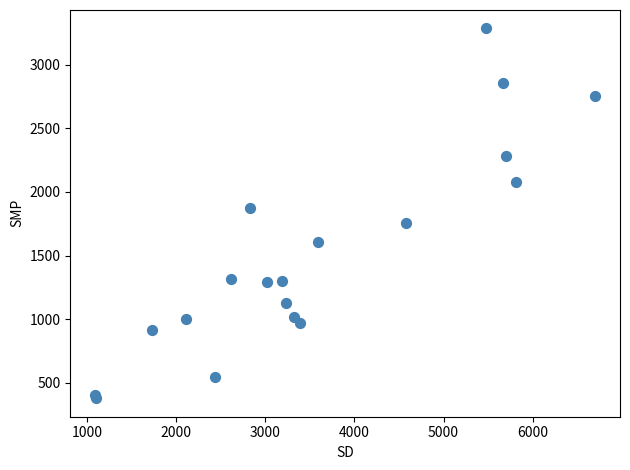

What Y value in the scatter plot is closest to 1832?

1876